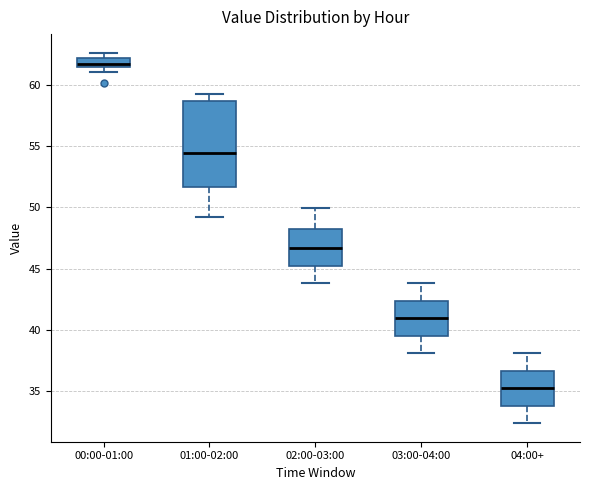

Comparing the boxes themselves (not the whiskers), which one is the tallest?

01:00-02:00